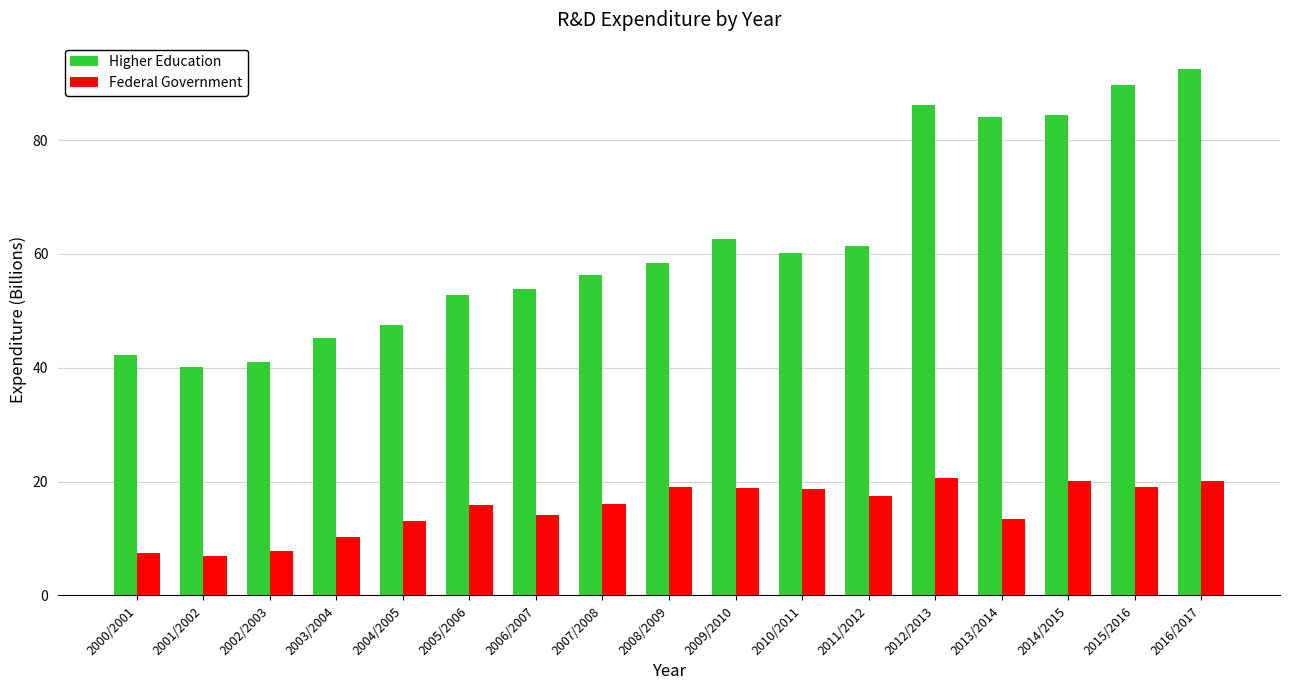

What is the total value across all series at 2015/2016?

108.8